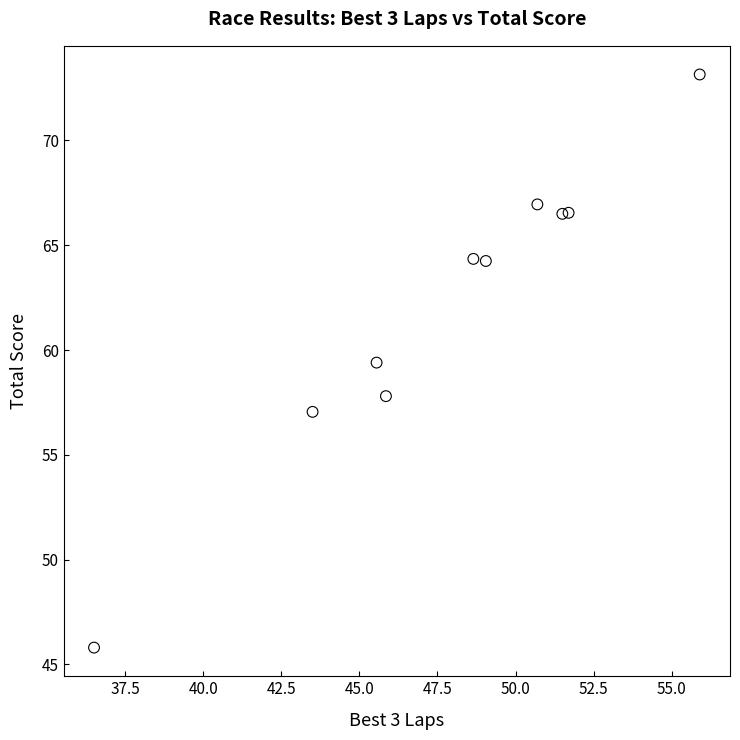

What Y value in the scatter plot is closest to 59?

59.4